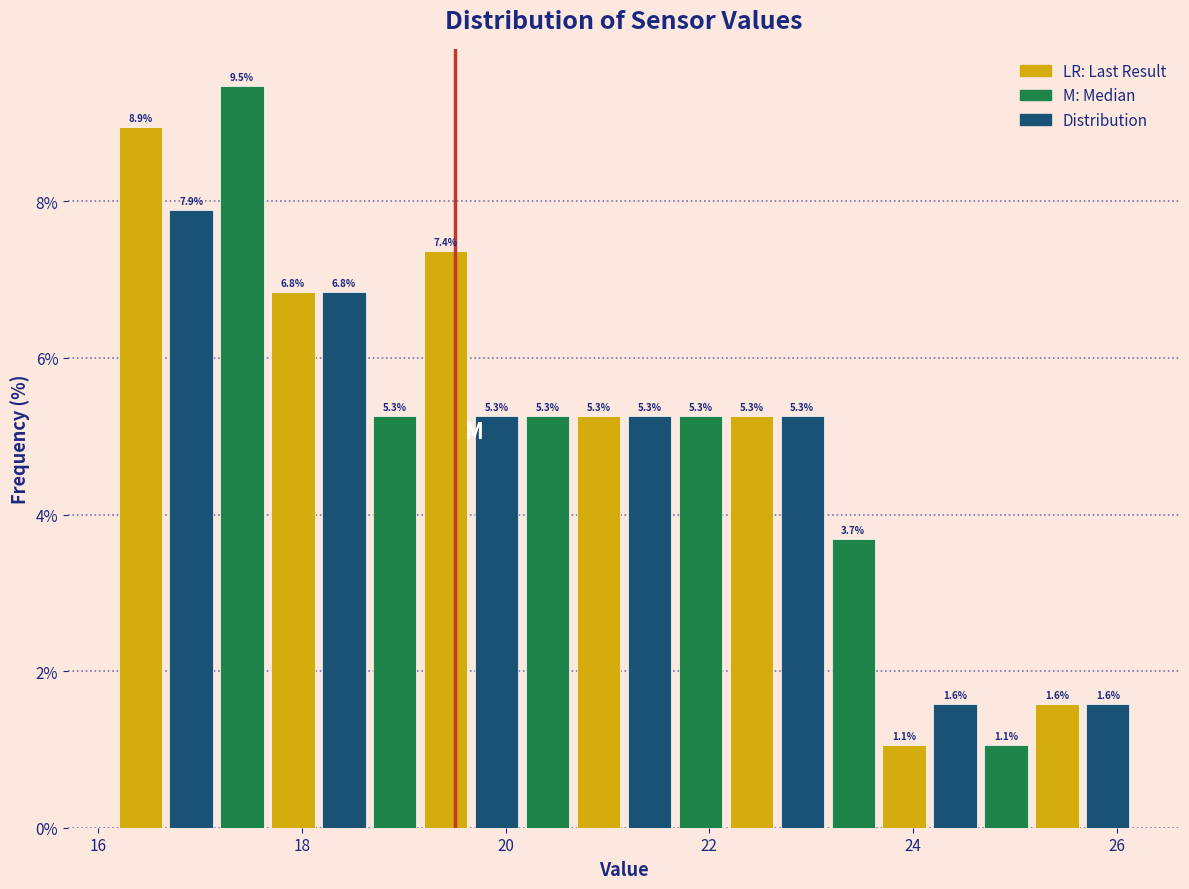

Read against the x-axis, roughly where is the centre of the tallest bar?

17.4